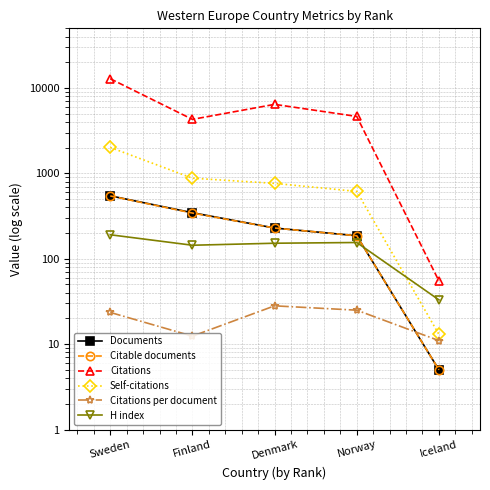

Where is the first local minimum for H index?

Finland